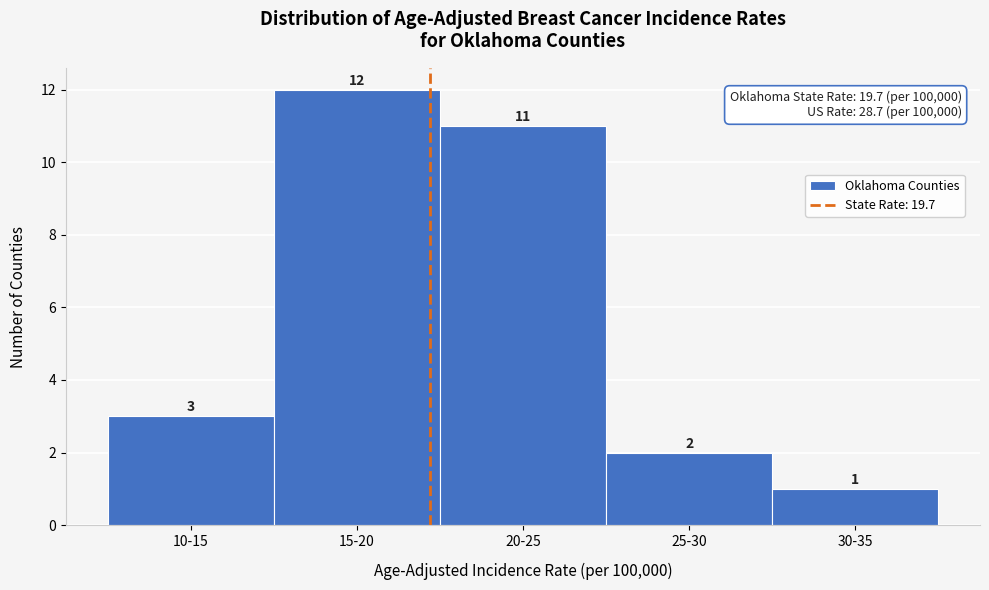

Reading left to right, list all the values displayed in this chart.

10-15=3	15-20=12	20-25=11	25-30=2	30-35=1